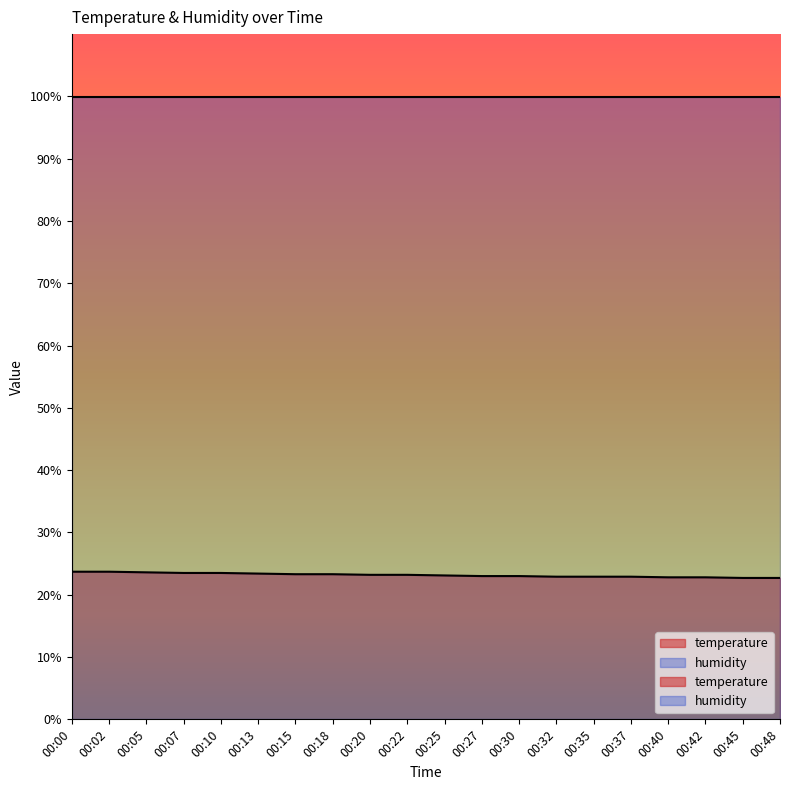

Reading left to right, what are all the values shown in this chart?

00:00=23.7	00:02=23.7	00:05=23.6	00:07=23.5	00:10=23.5	00:13=23.4	00:15=23.3	00:18=23.3	00:20=23.2	00:22=23.2	00:25=23.1	00:27=23.0	00:30=23.0	00:32=22.9	00:35=22.9	00:37=22.9	00:40=22.8	00:42=22.8	00:45=22.7	00:48=22.7